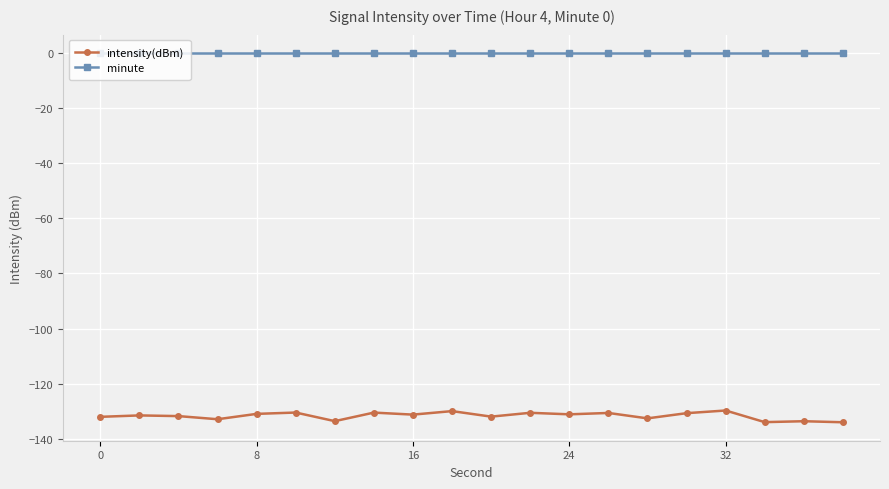

What is the value of the intensity(dBm) point at the 18th from the left?

-134.0